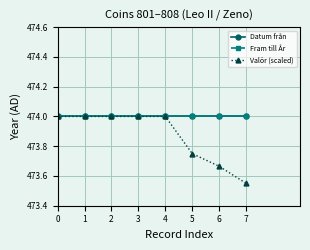

Rank the series by their maximum value, from highest to lowest.

Datum från, Fram till År, Valör (scaled)